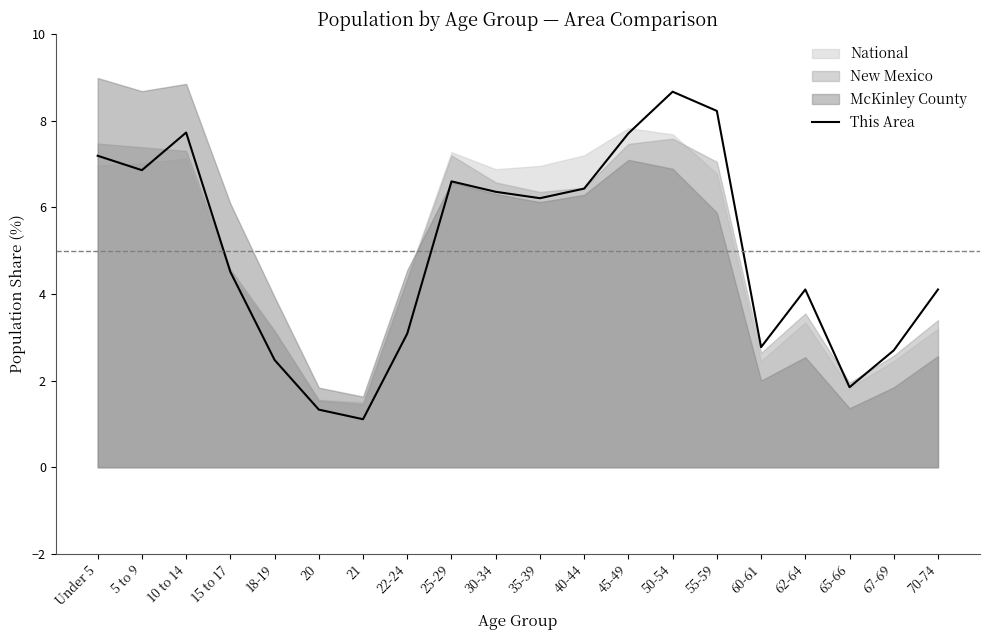

Approximately how many times larger is the value at 65-66 compared to 62-64?

0.5